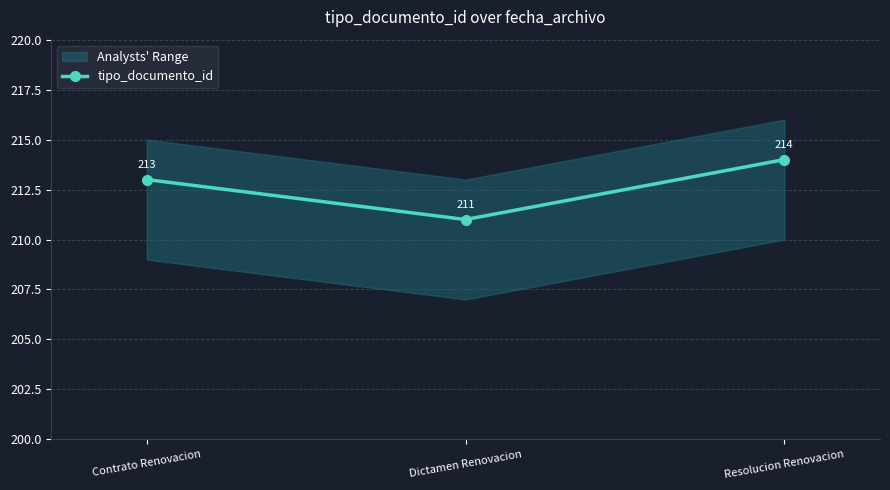

Read the tipo_documento_id value at Dictamen Renovacion.

211